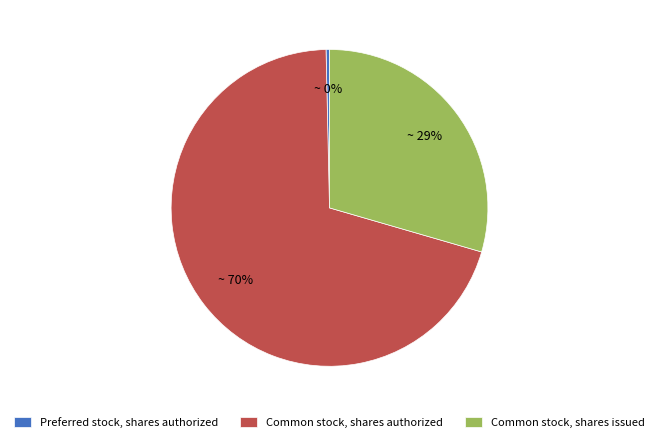

To the nearest percent, what portion does Common stock, shares issued represent?

29%